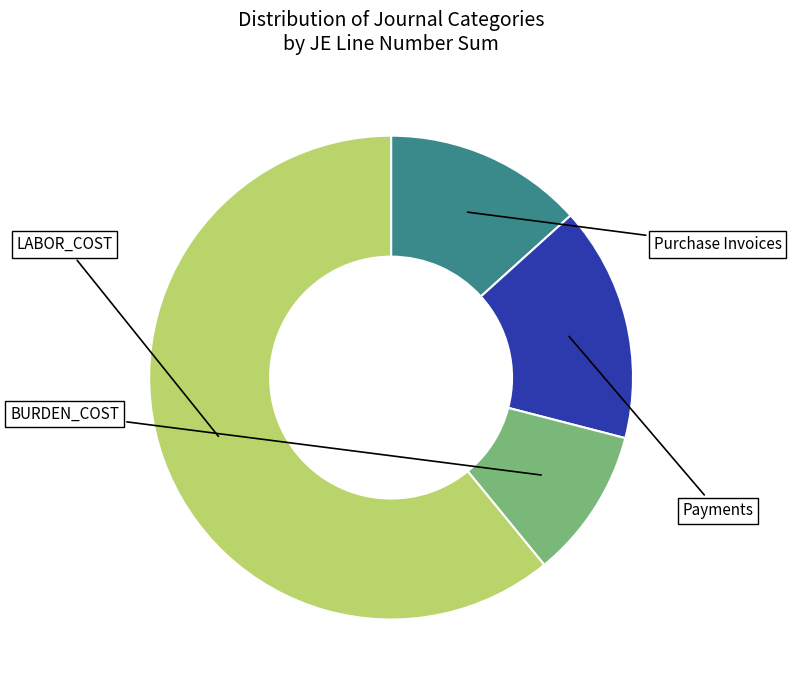

Combined, what portion of the pie is Payments and BURDEN_COST?

25.8%